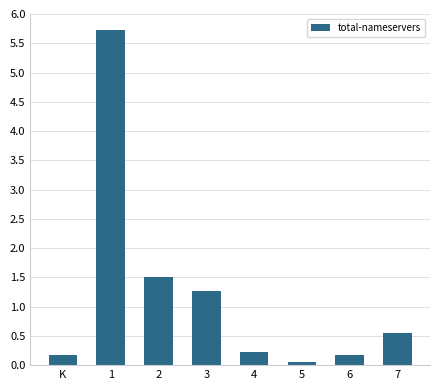

Reading left to right, list all the values displayed in this chart.

0.2	5.7	1.5	1.3	0.2	0.1	0.2	0.6